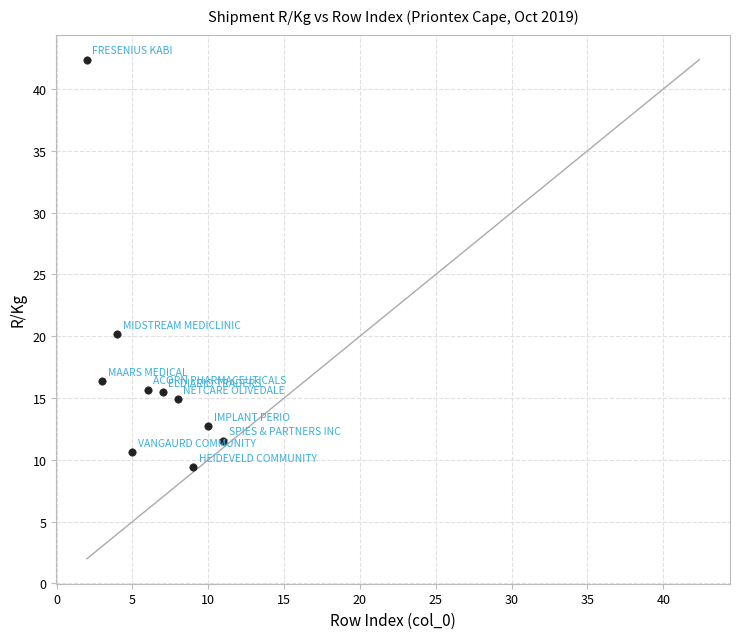

What is the average X value?

6.5